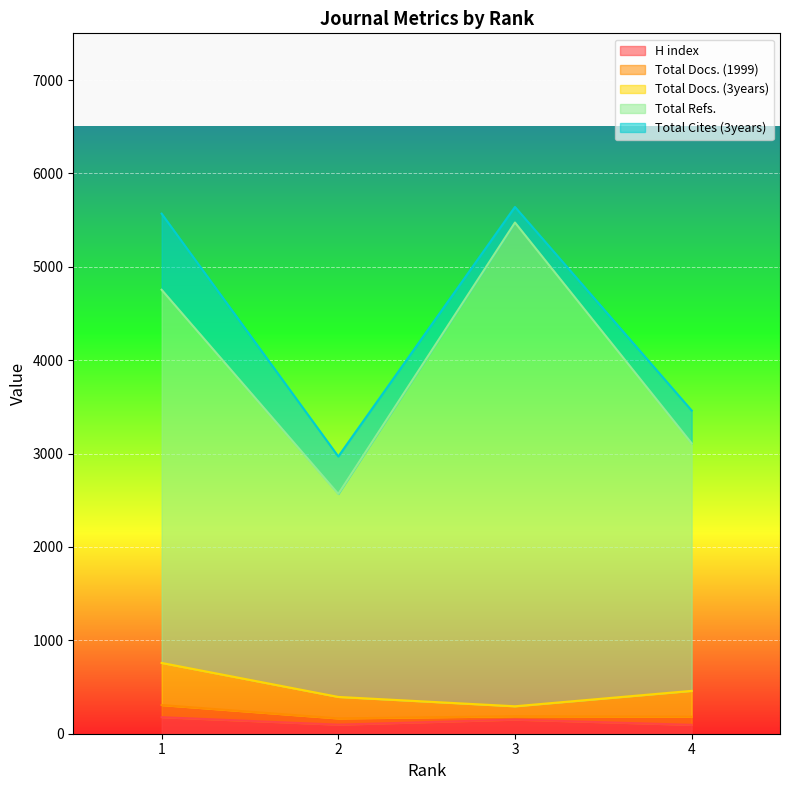

Between 3 and 4, which series saw the biggest shift?

Total Refs.